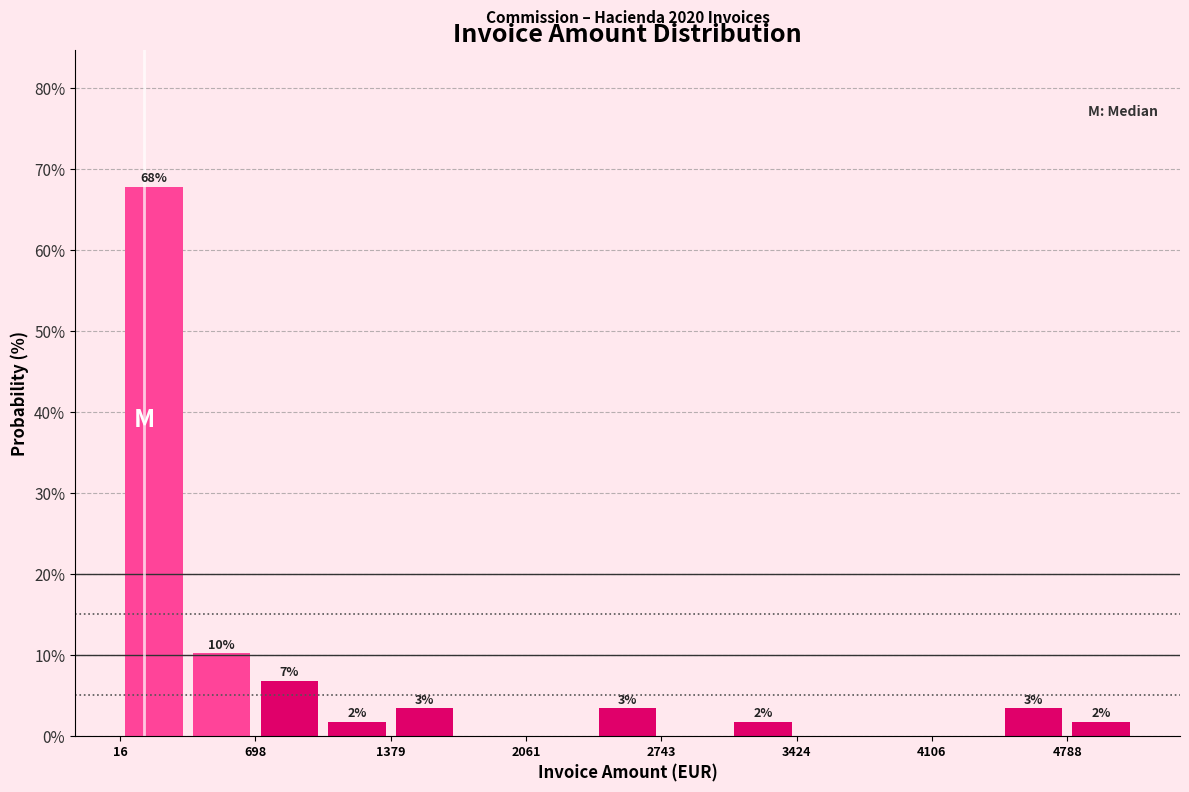

Read against the x-axis, roughly where is the centre of the tallest bar?

200